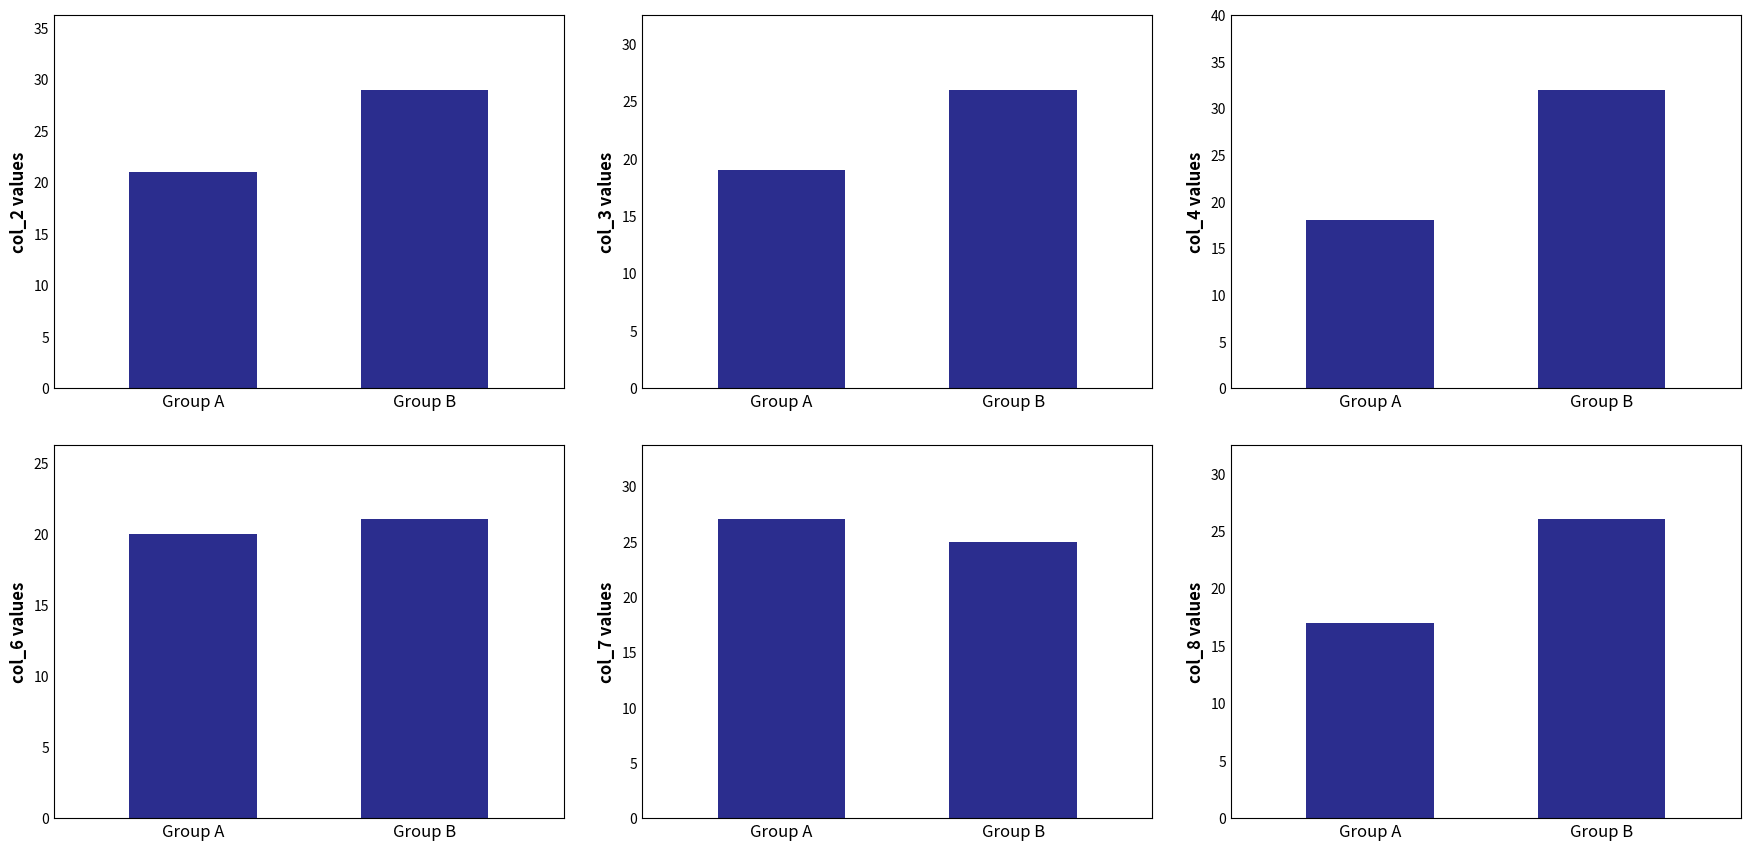

Rank the series at Group A from lowest to highest value.

col_8, col_4, col_3, col_6, col_2, col_7